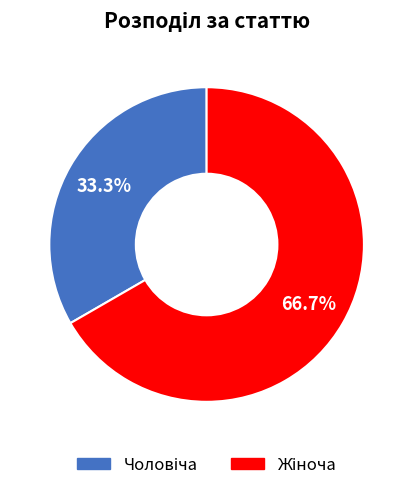

Is there any slice that represents more than half of the pie?

Yes